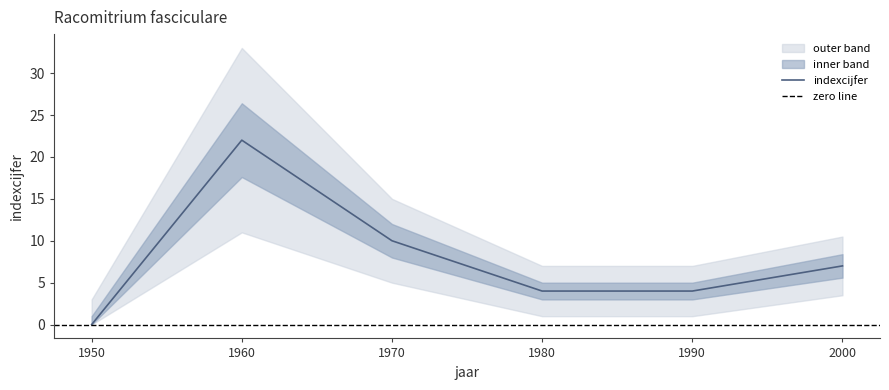

Count the number of data series in this chart.

3